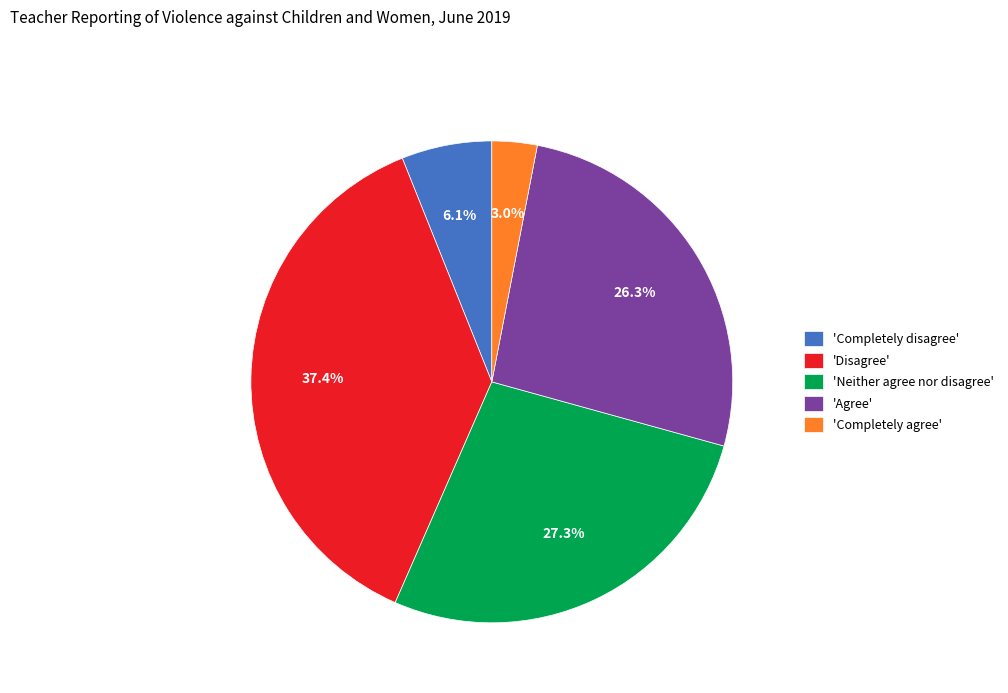

Rank the categories by value from highest to lowest.

'Disagree', 'Neither agree nor disagree', 'Agree', 'Completely disagree', 'Completely agree'